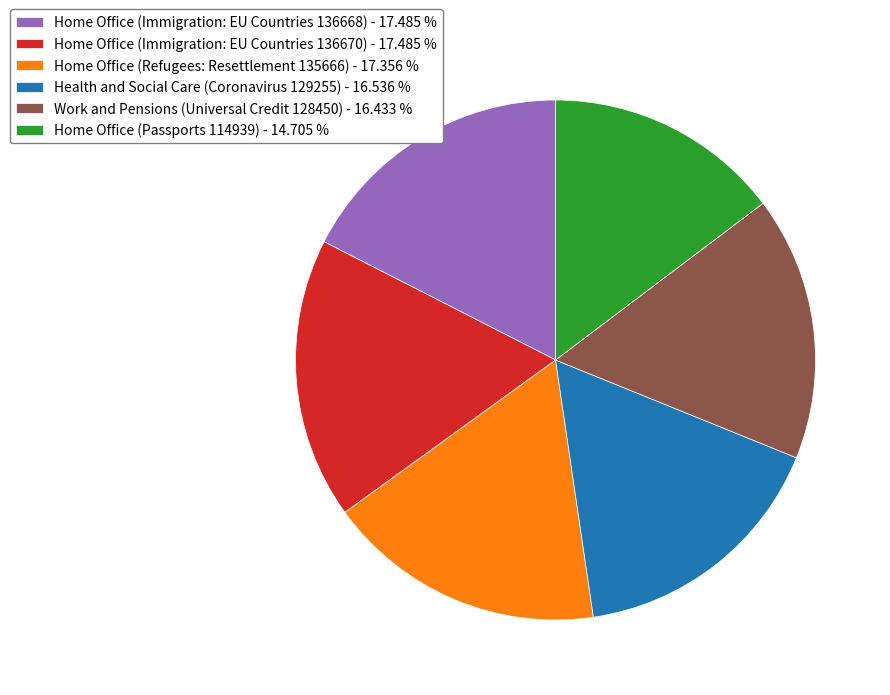

Count the number of slices in the pie.

6